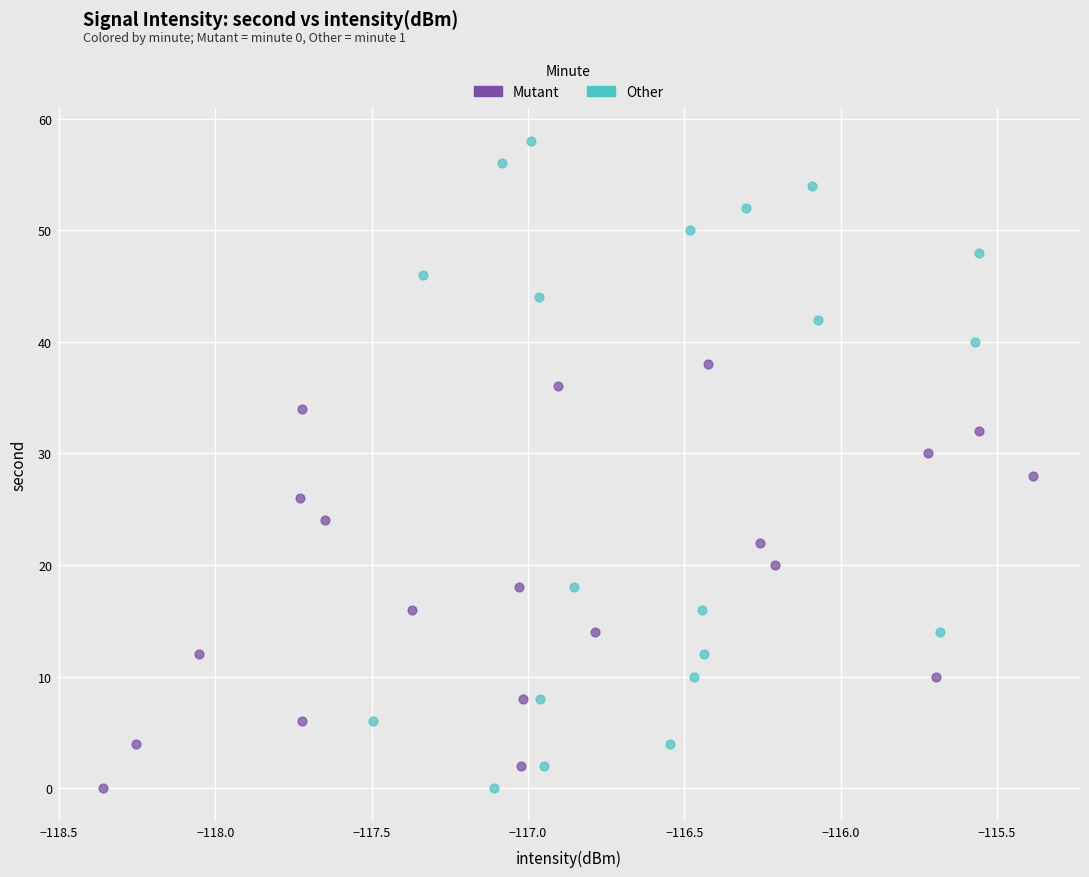

What are all the series names shown in the legend?

Mutant, Other